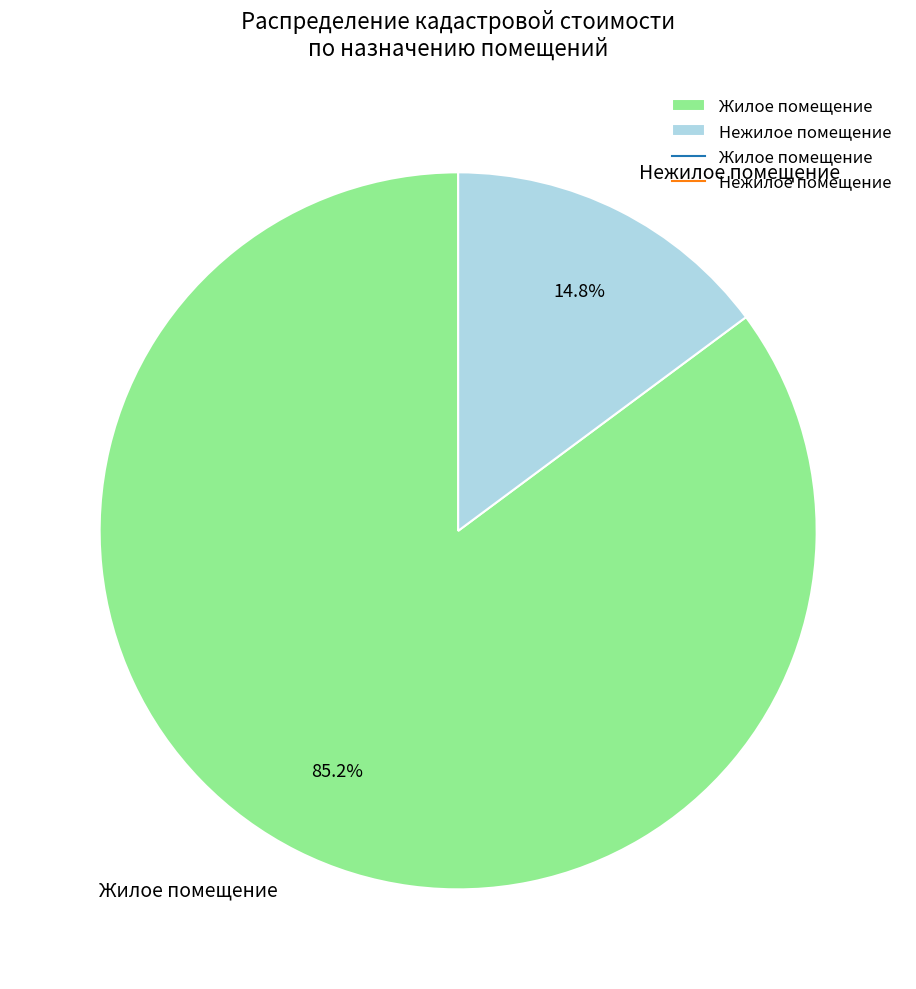

Which has a higher value, Нежилое помещение or Жилое помещение?

Жилое помещение